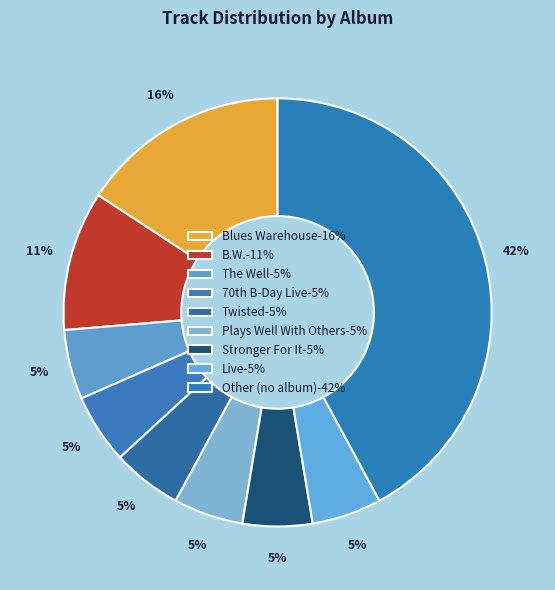

Is there any slice that represents more than half of the pie?

No